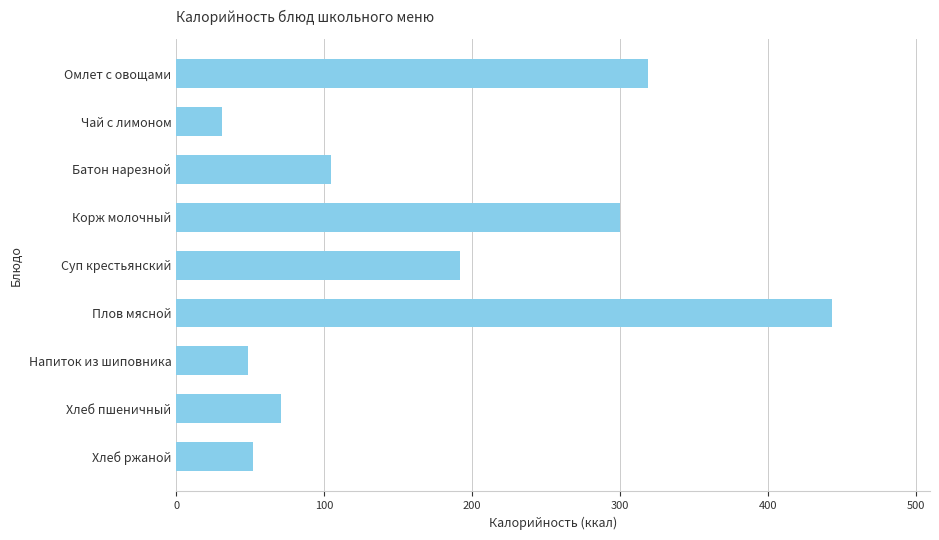

Is it true that the value at Хлеб ржаной is 73.5?

False